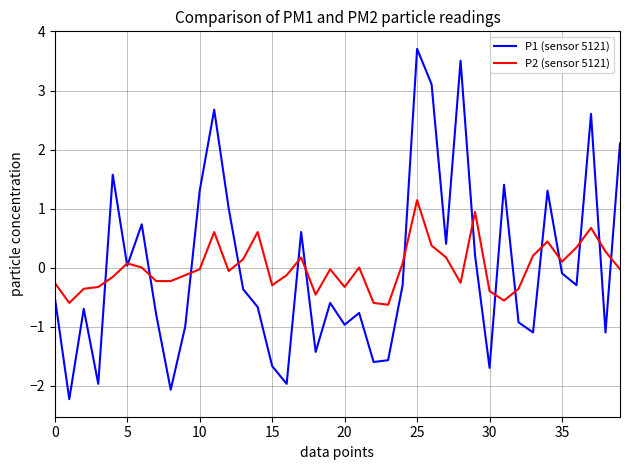

What is the maximum value for P2 (sensor 5121)?

1.1